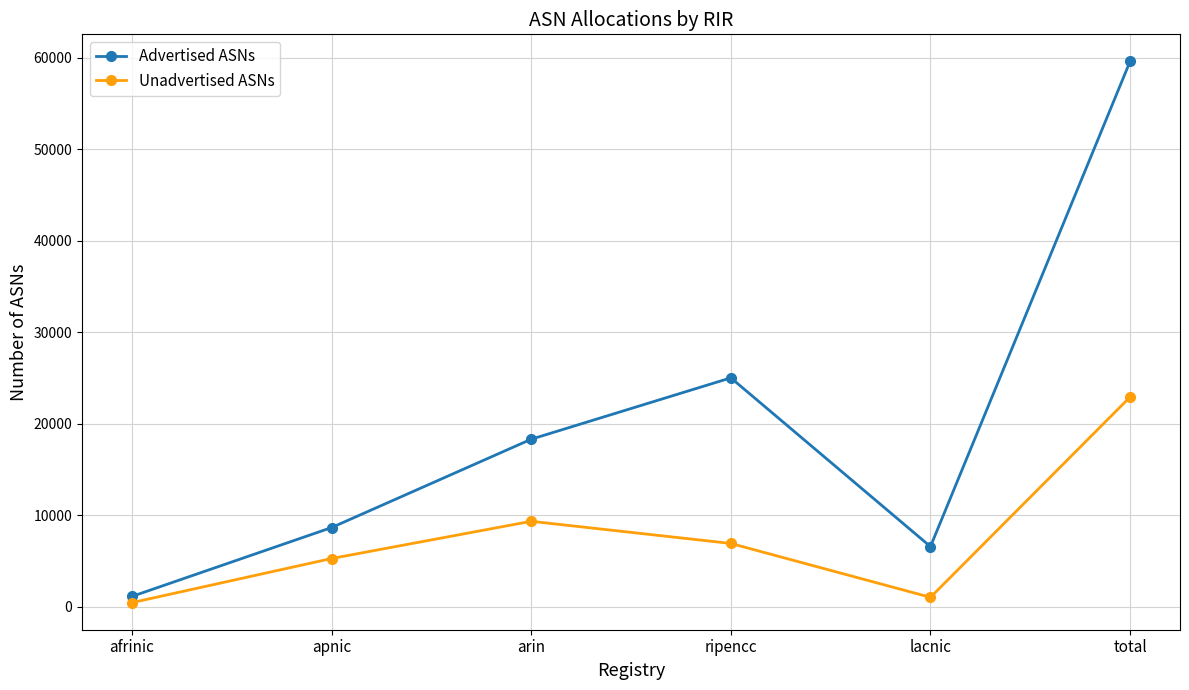

Is it true that Unadvertised ASNs equals 22904 at total?

True